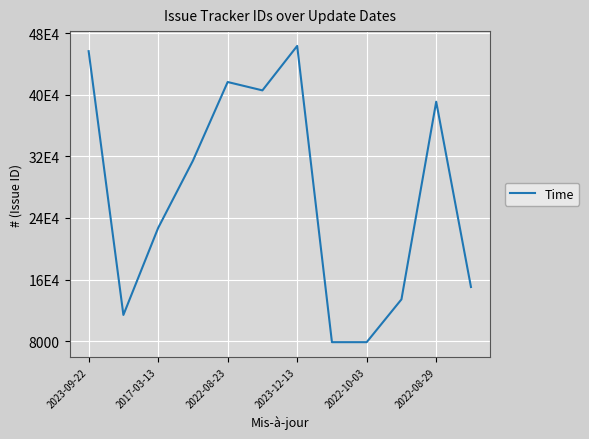

Does the chart display data point markers on the line(s)?

No